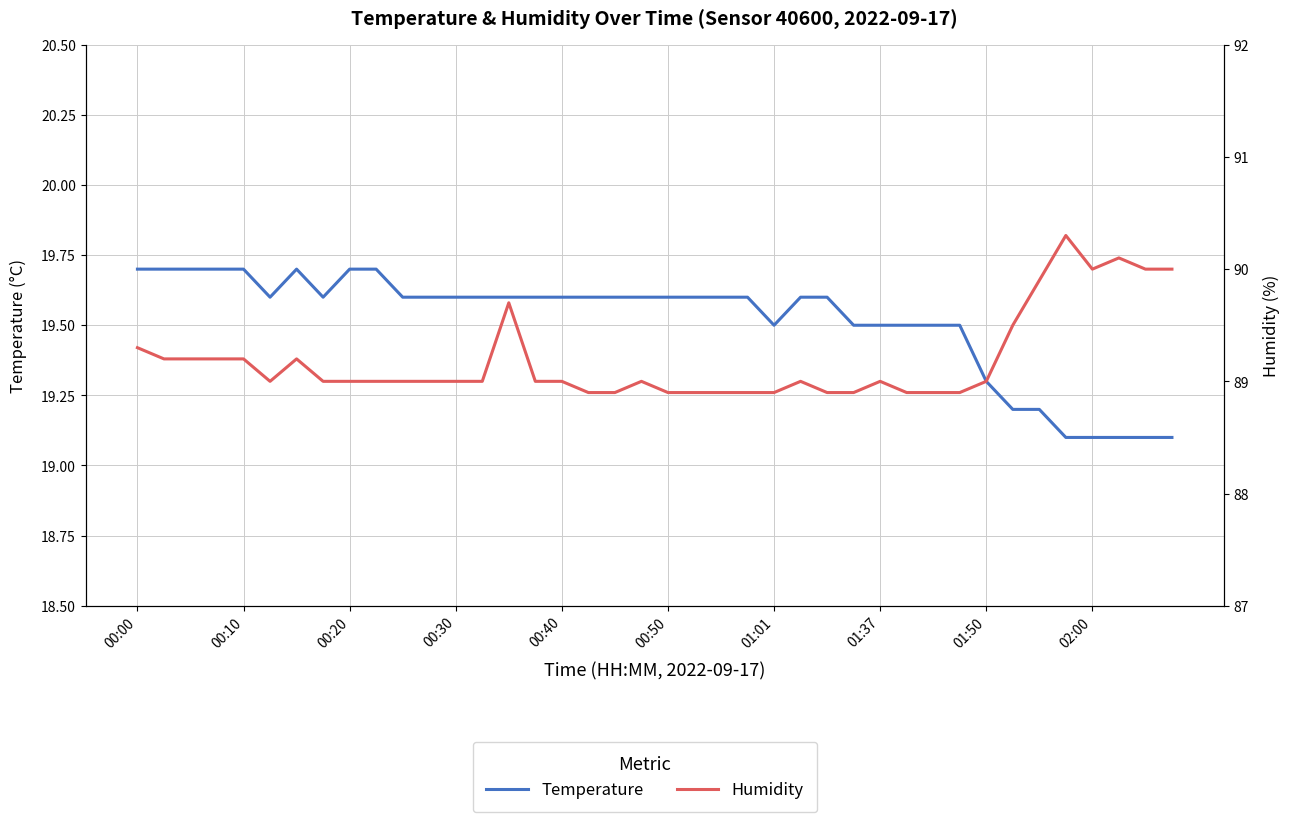

The humidity series shows 51.8 at 29. True or false?

False